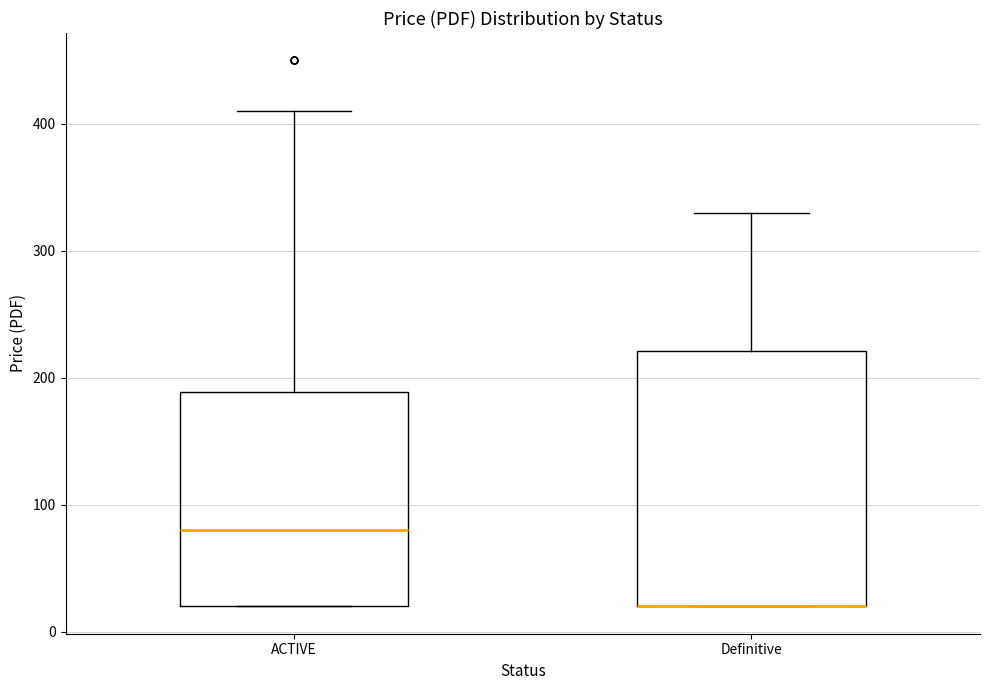

Reading left to right, read every box against the y-axis: the position of its median line, the range the box covers, and the ends of its whiskers. The values are not printed on the chart, so give them approximately, as read against the axis.

ACTIVE: median 80, box 20 to 190, whiskers 20 to 410
Definitive: median 20 (drawn on the box's lower edge), box 20 to 220, whiskers 20 to 330